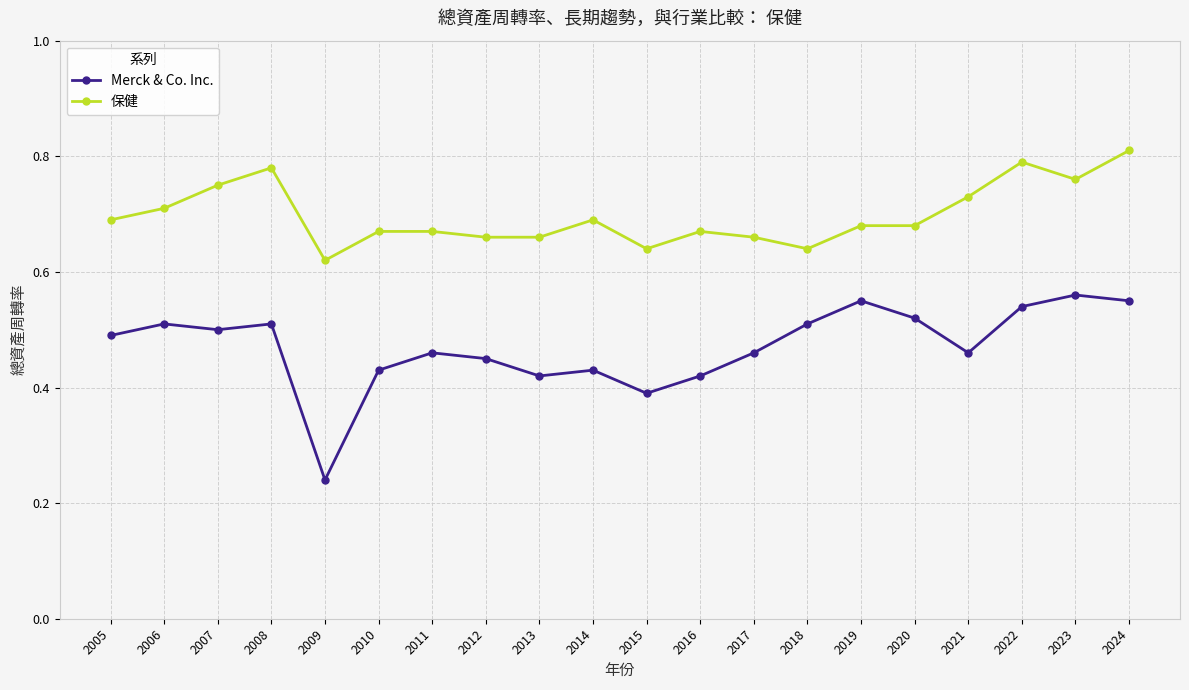

What are all the series names shown in the legend?

Merck & Co. Inc., 保健